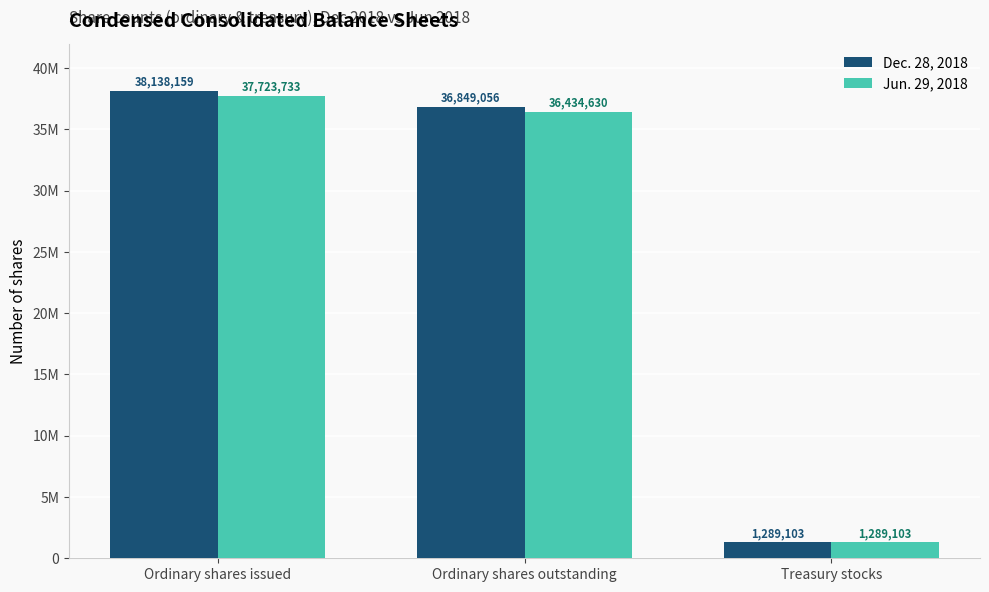

The Dec. 28, 2018 series shows 1289103 at Treasury stocks. True or false?

True